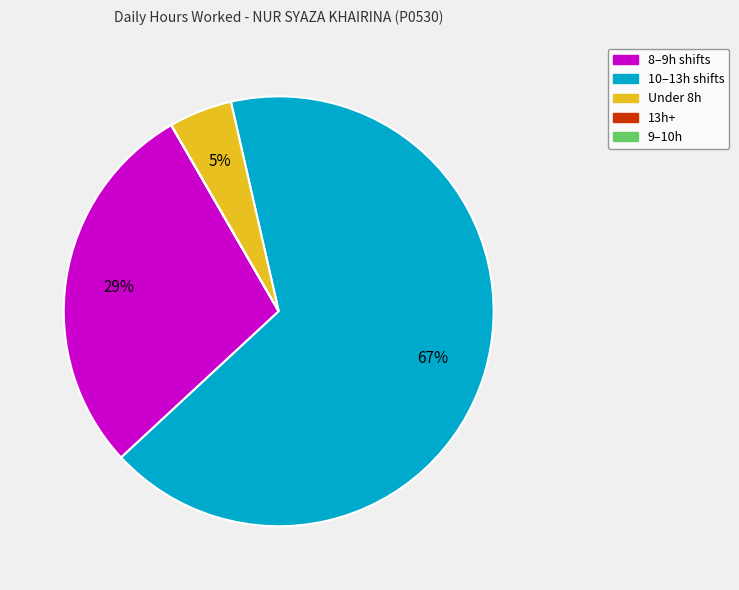

Does any single category account for the majority?

Yes